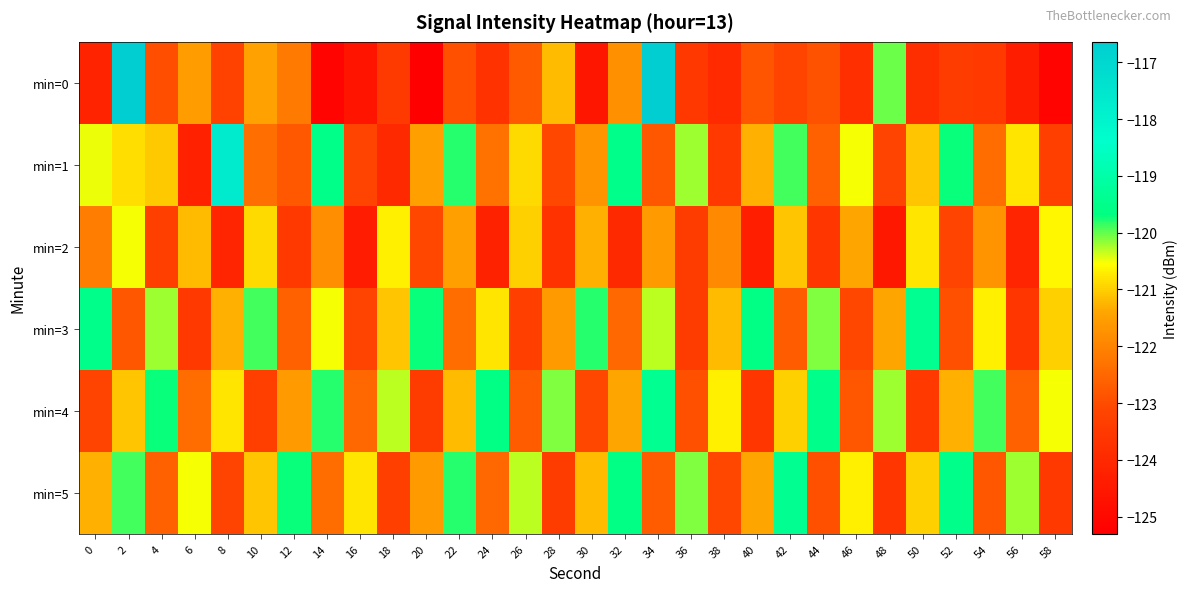

At 18, list the series in order from smallest to largest.

min=1, min=0, min=5, min=3, min=2, min=4